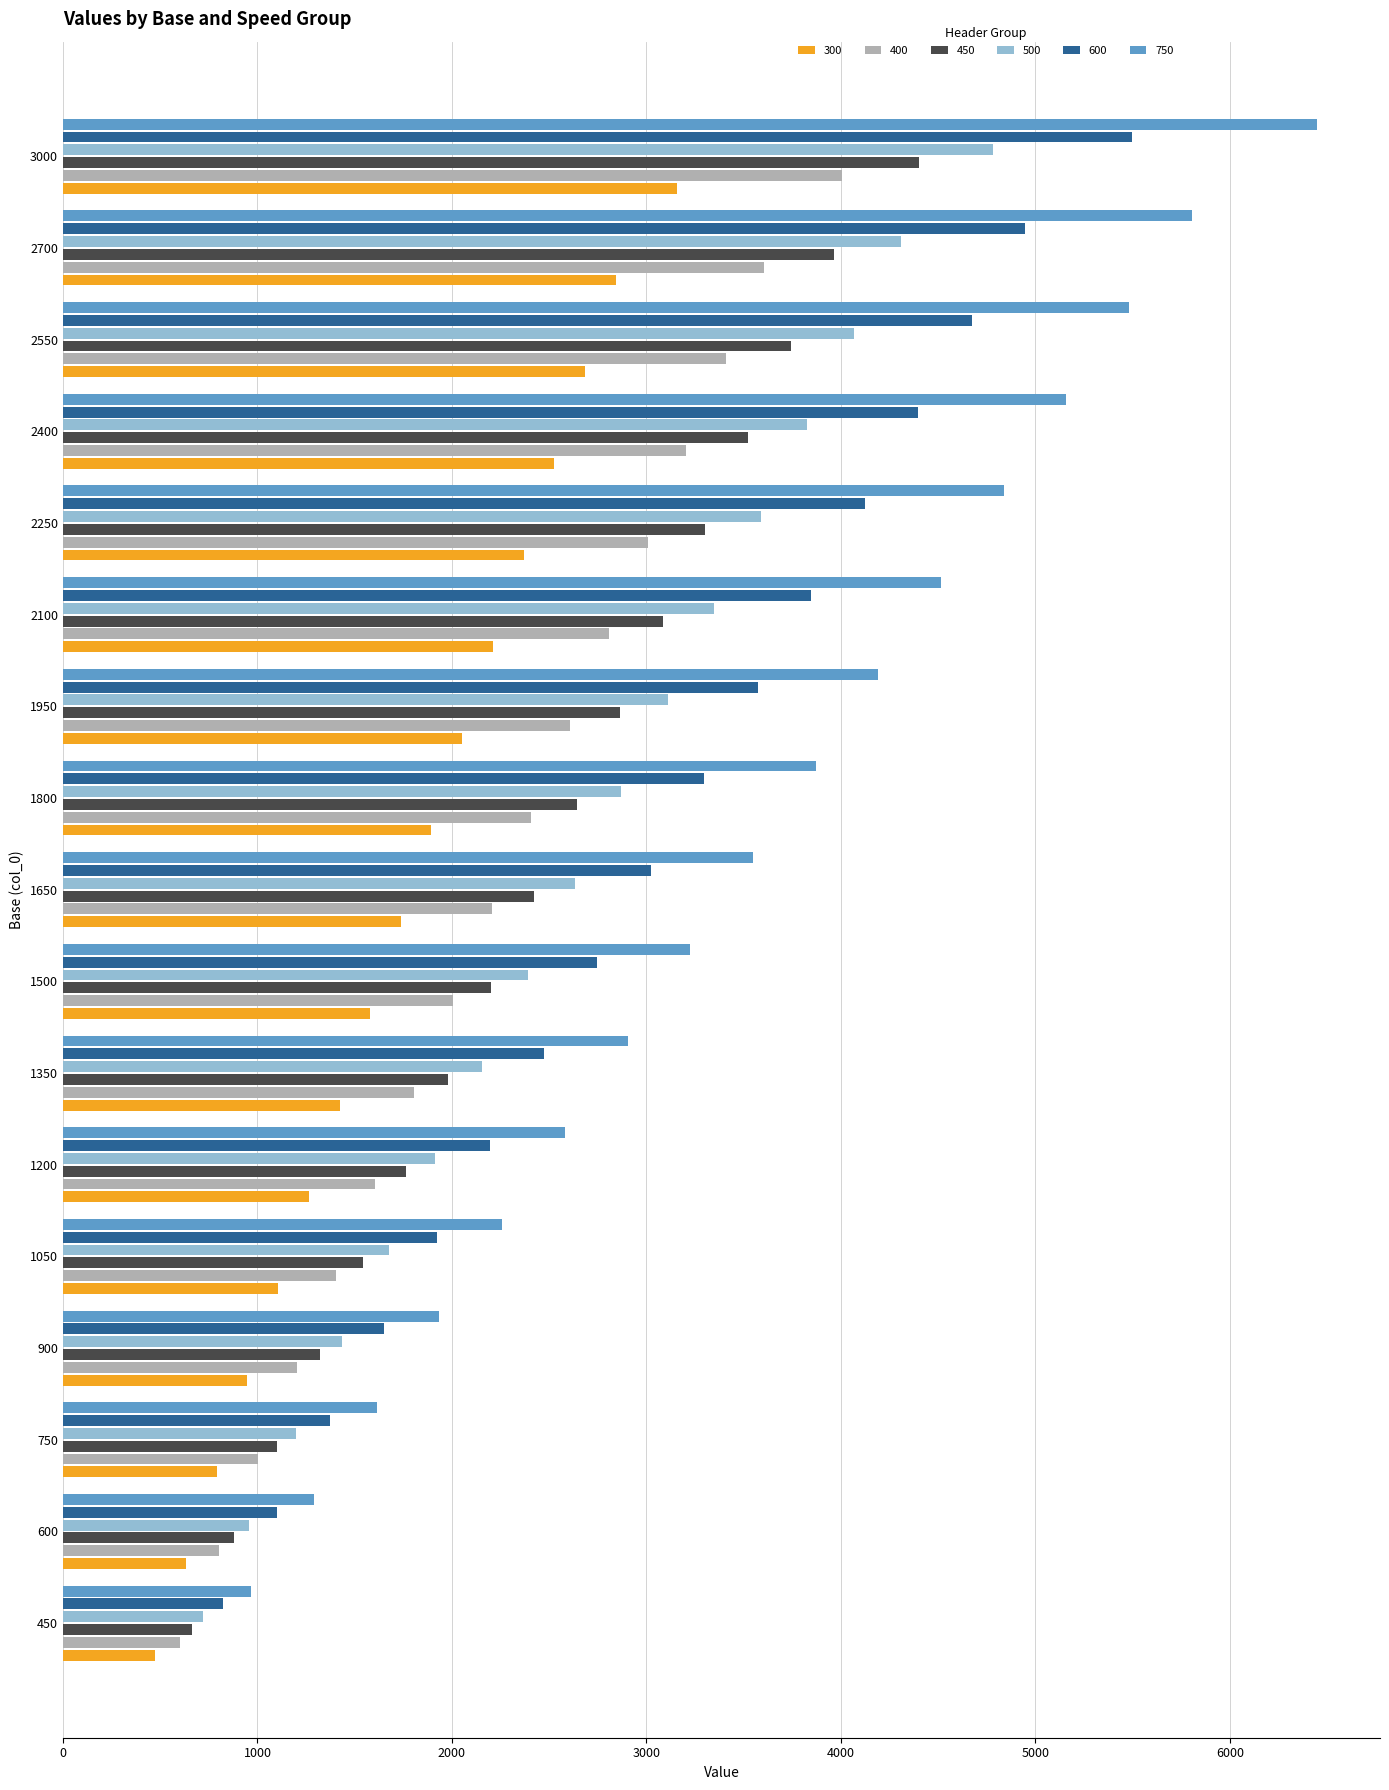

At which category is the sum across all series the highest?

3000